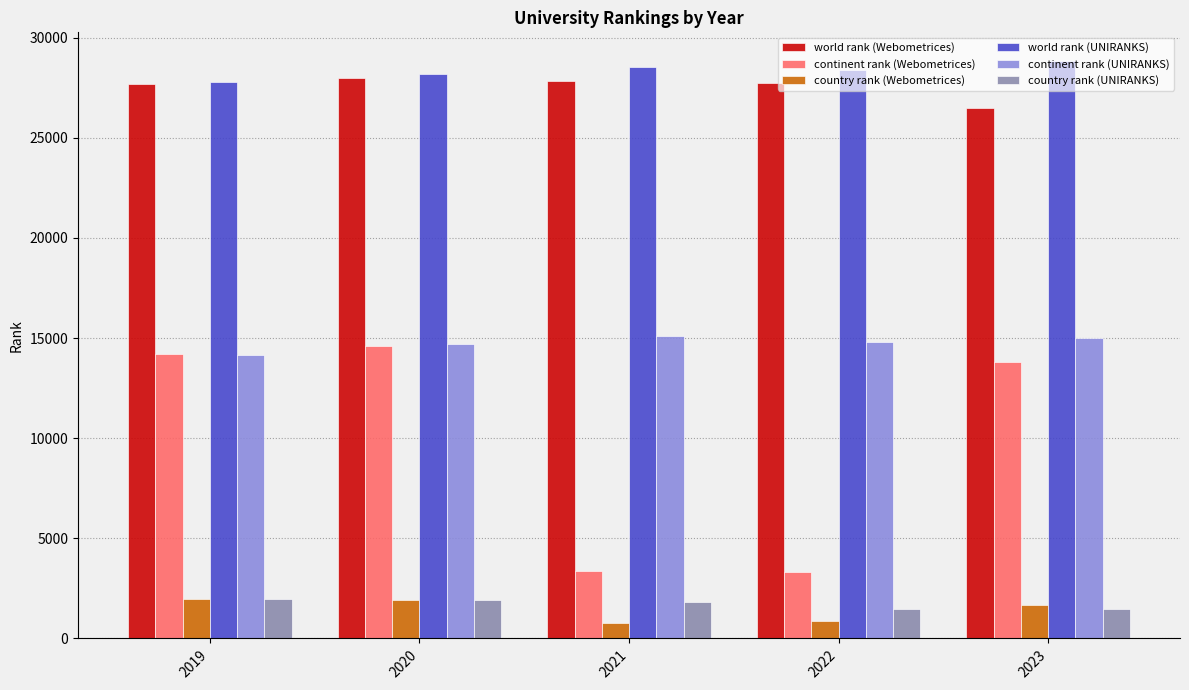

How many groups of bars are there?

5